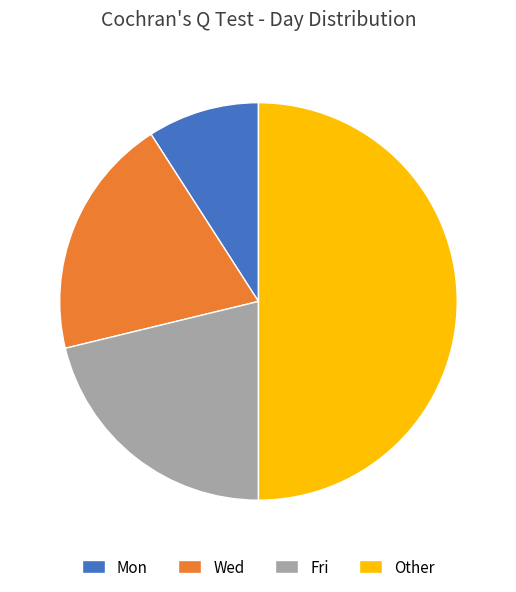

Which has a higher value, Mon or Wed?

Wed